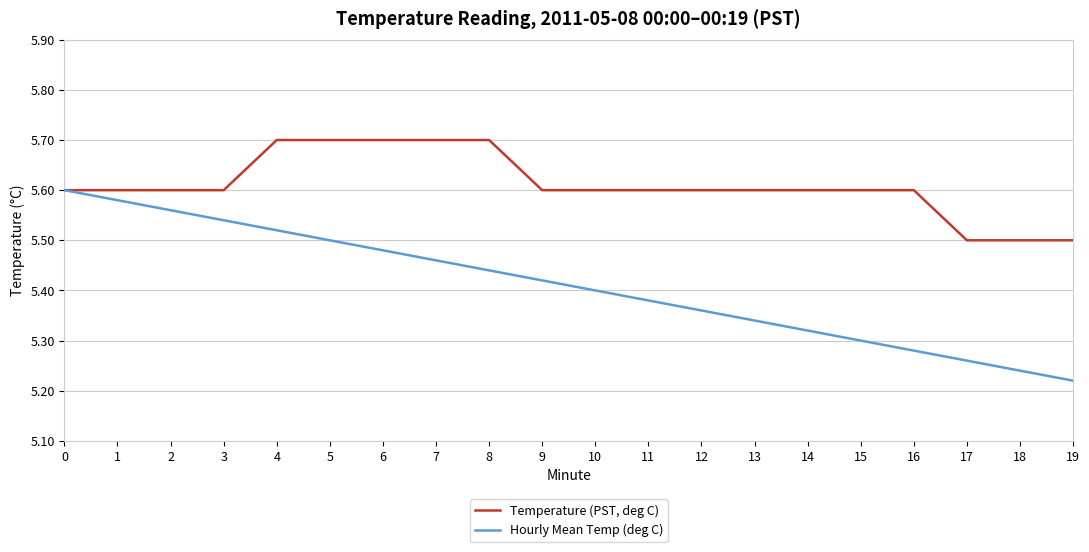

The Temperature (PST, deg C) series shows 5.5 at 19. True or false?

True